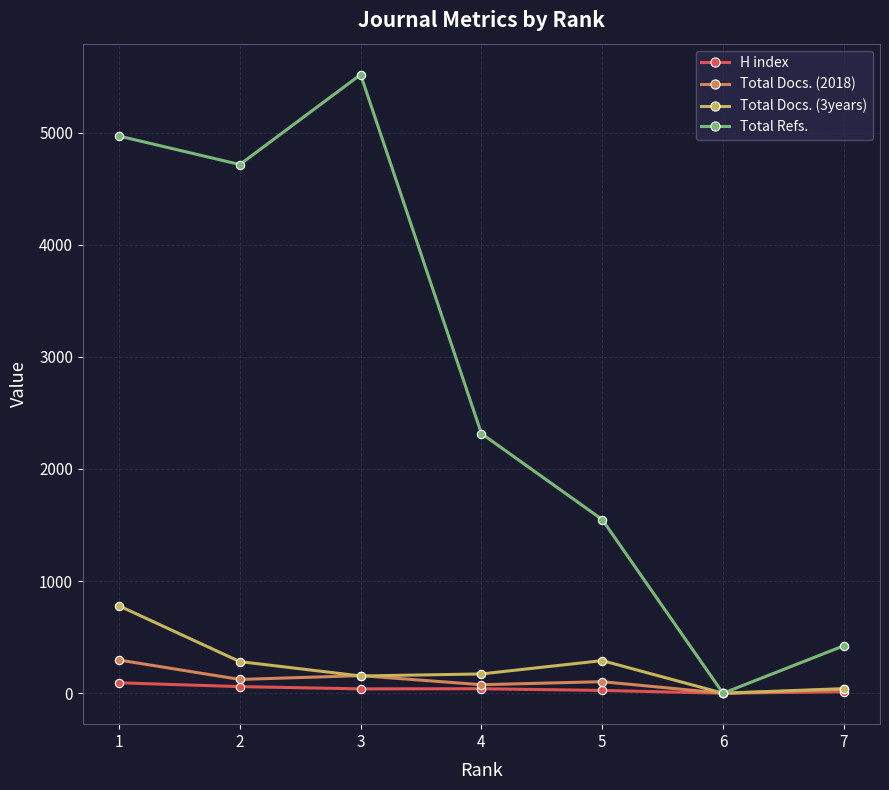

In Total Docs. (3years), how many points are higher than both neighbors (excluding endpoints)?

1